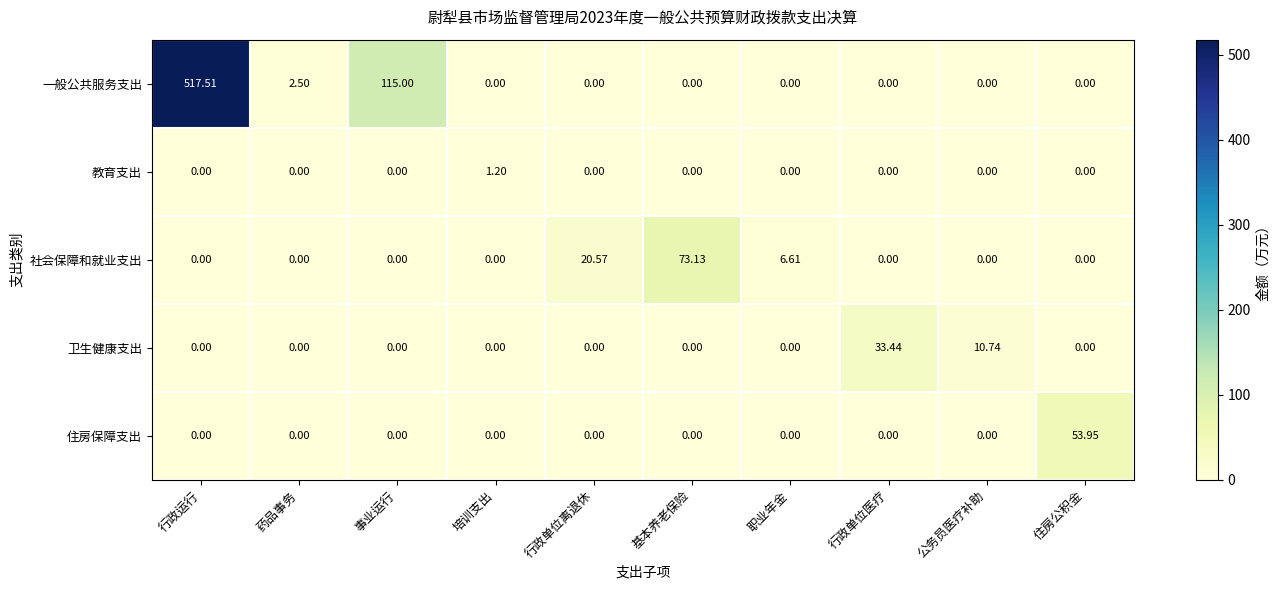

Is the value of 住房保障支出 at 住房公积金 greater than the value of 教育支出 at 行政单位医疗?

Yes